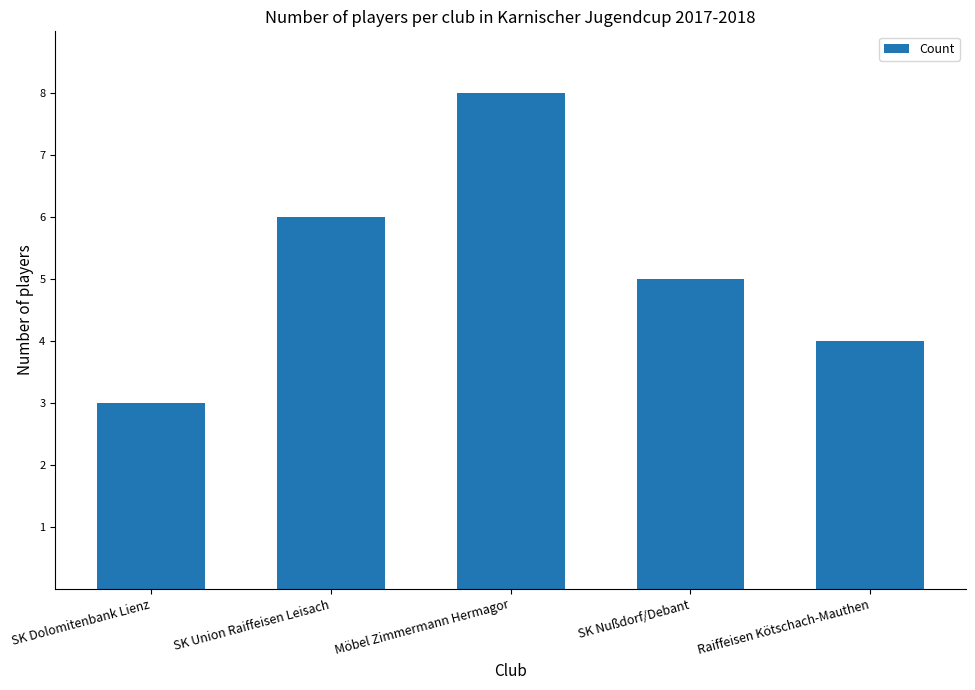

What is the change in value from SK Dolomitenbank Lienz to SK Nußdorf/Debant?

+2